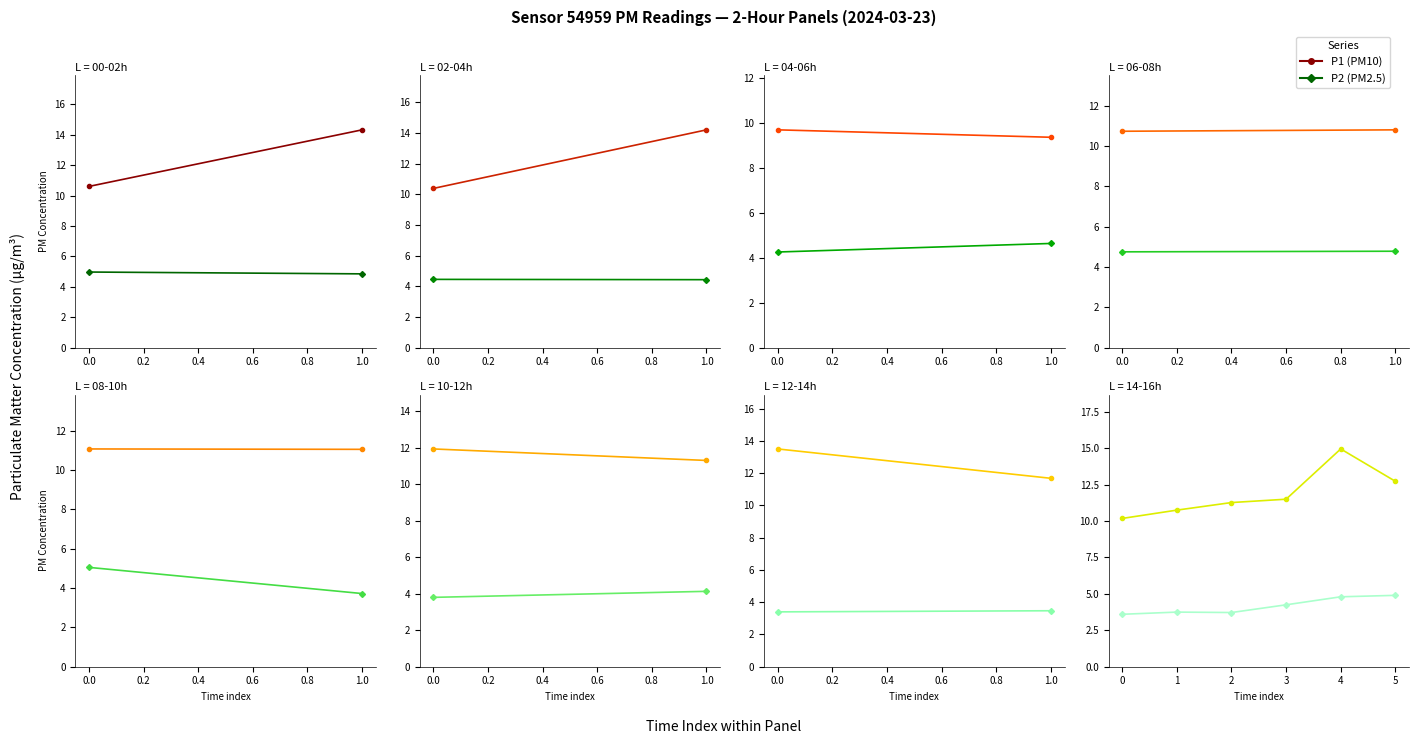

How many lines are shown in the chart?

2